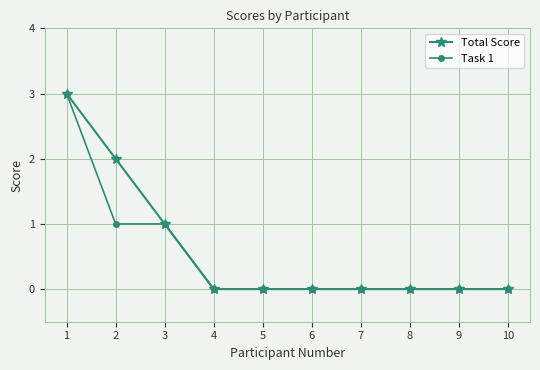

What is the greatest value displayed?

3